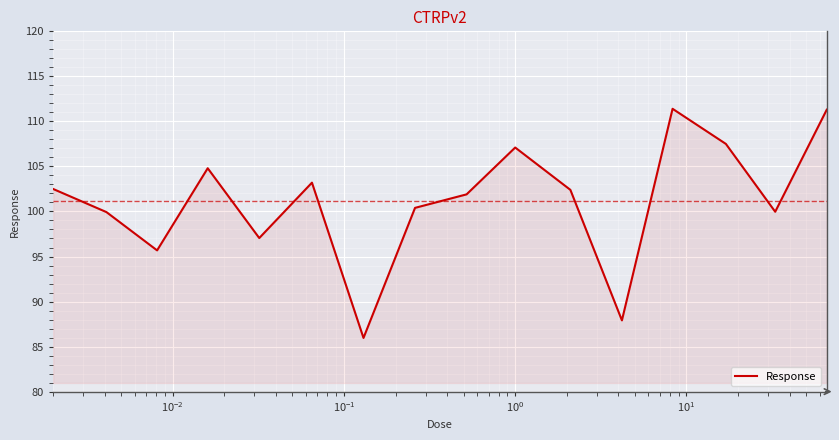

What is the smallest value displayed?

86.0